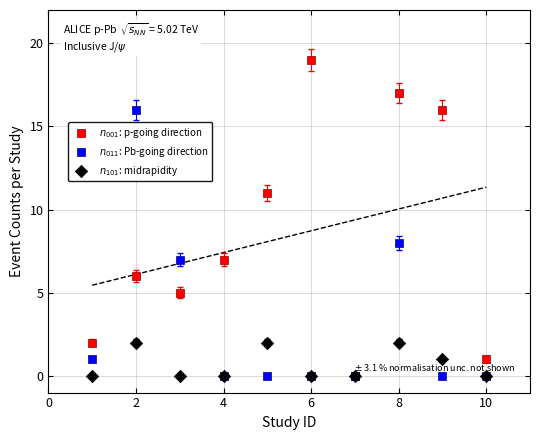

Which series has the largest Y range (max minus min)?

$n_{001}$: p-going direction